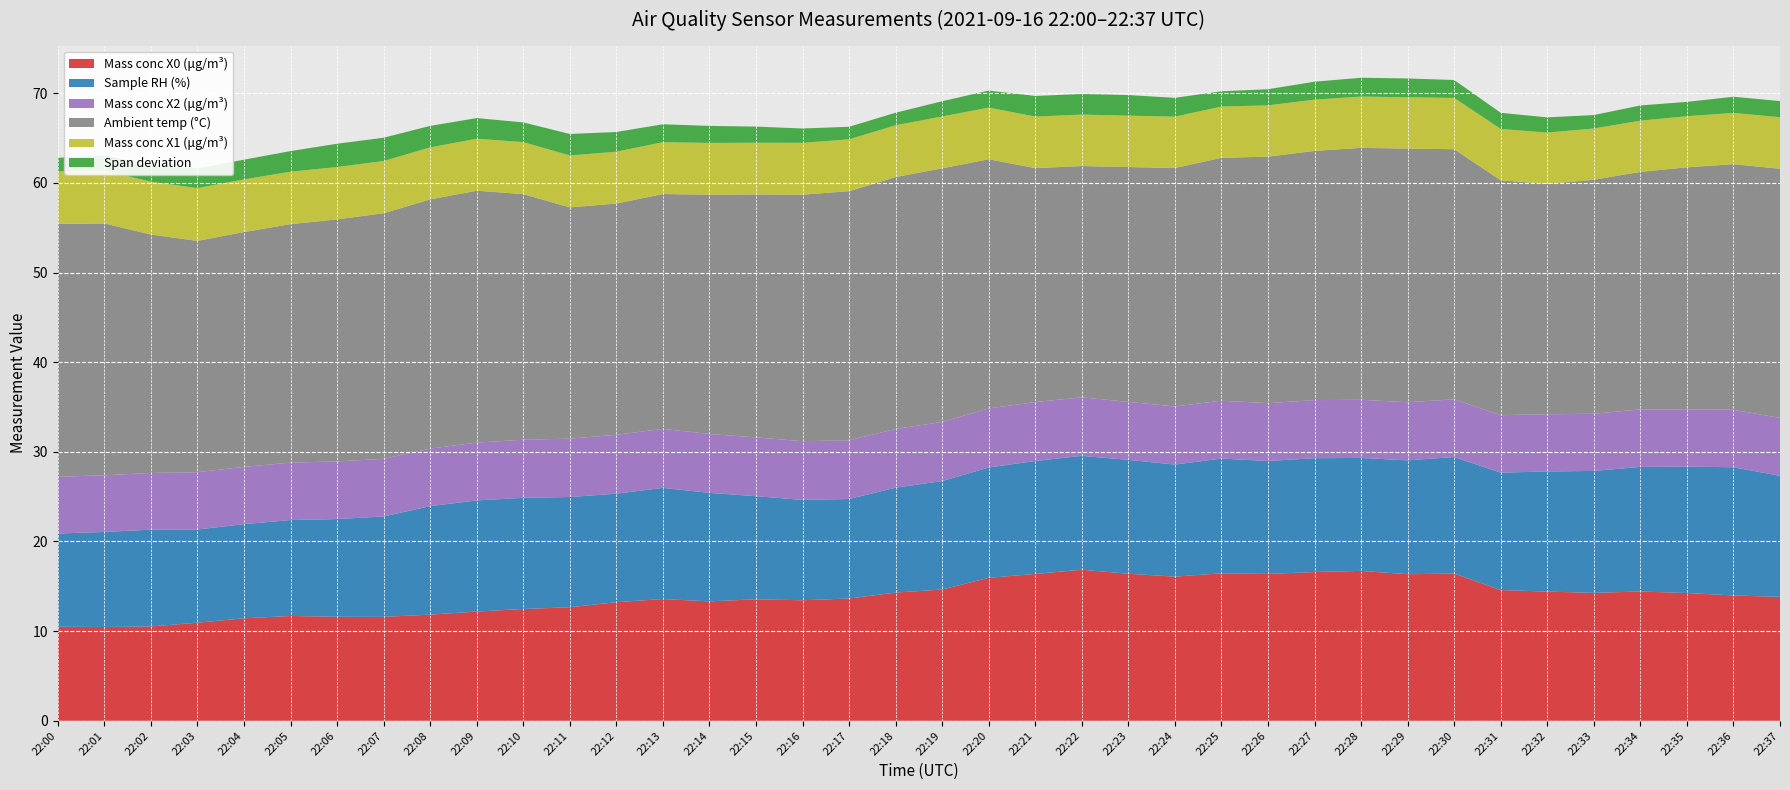

Reading right to left, list all the values displayed in this chart.

Mass conc X0 (μg/m³): 22:37=13.8	22:36=14.0	22:35=14.2	22:34=14.4	22:33=14.3	22:32=14.4	22:31=14.6	22:30=16.4	22:29=16.4	22:28=16.7	22:27=16.6	22:26=16.4	22:25=16.4	22:24=16.1	22:23=16.4	22:22=16.9	22:21=16.4	22:20=15.9	22:19=14.6	22:18=14.3	22:17=13.6	22:16=13.4	22:15=13.6	22:14=13.3	22:13=13.6	22:12=13.2	22:11=12.7	22:10=12.5	22:09=12.2	22:08=11.8	22:07=11.6	22:06=11.6	22:05=11.7	22:04=11.4	22:03=10.9	22:02=10.5	22:01=10.5	22:00=10.5
Sample RH (%): 22:37=13.5	22:36=14.3	22:35=14.1	22:34=13.9	22:33=13.6	22:32=13.4	22:31=13.1	22:30=13.0	22:29=12.7	22:28=12.6	22:27=12.7	22:26=12.6	22:25=12.8	22:24=12.5	22:23=12.7	22:22=12.7	22:21=12.6	22:20=12.3	22:19=12.1	22:18=11.7	22:17=11.1	22:16=11.2	22:15=11.5	22:14=12.1	22:13=12.4	22:12=12.1	22:11=12.3	22:10=12.4	22:09=12.4	22:08=12.1	22:07=11.2	22:06=10.9	22:05=10.7	22:04=10.5	22:03=10.4	22:02=10.8	22:01=10.6	22:00=10.4
Mass conc X2 (μg/m³): 22:37=6.5	22:36=6.4	22:35=6.4	22:34=6.4	22:33=6.4	22:32=6.4	22:31=6.4	22:30=6.4	22:29=6.5	22:28=6.5	22:27=6.5	22:26=6.5	22:25=6.5	22:24=6.5	22:23=6.5	22:22=6.5	22:21=6.6	22:20=6.6	22:19=6.6	22:18=6.5	22:17=6.5	22:16=6.5	22:15=6.6	22:14=6.6	22:13=6.6	22:12=6.6	22:11=6.5	22:10=6.5	22:09=6.5	22:08=6.4	22:07=6.4	22:06=6.4	22:05=6.4	22:04=6.4	22:03=6.4	22:02=6.3	22:01=6.3	22:00=6.3
Ambient temp (°C): 22:37=27.8	22:36=27.4	22:35=27.0	22:34=26.5	22:33=26.1	22:32=25.7	22:31=26.2	22:30=27.9	22:29=28.3	22:28=28.1	22:27=27.8	22:26=27.5	22:25=27.1	22:24=26.6	22:23=26.2	22:22=25.8	22:21=26.1	22:20=27.8	22:19=28.3	22:18=28.1	22:17=27.8	22:16=27.5	22:15=27.1	22:14=26.7	22:13=26.2	22:12=25.8	22:11=25.8	22:10=27.4	22:09=28.1	22:08=27.8	22:07=27.4	22:06=27.0	22:05=26.6	22:04=26.2	22:03=25.8	22:02=26.6	22:01=28.1	22:00=28.2
Mass conc X1 (μg/m³): 22:37=5.8	22:36=5.7	22:35=5.7	22:34=5.7	22:33=5.7	22:32=5.7	22:31=5.7	22:30=5.7	22:29=5.7	22:28=5.7	22:27=5.7	22:26=5.7	22:25=5.7	22:24=5.7	22:23=5.7	22:22=5.7	22:21=5.8	22:20=5.8	22:19=5.8	22:18=5.8	22:17=5.8	22:16=5.8	22:15=5.8	22:14=5.8	22:13=5.8	22:12=5.8	22:11=5.8	22:10=5.8	22:09=5.8	22:08=5.8	22:07=5.8	22:06=5.8	22:05=5.8	22:04=5.9	22:03=5.9	22:02=5.9	22:01=5.9	22:00=5.9
Span deviation: 22:37=1.8	22:36=1.8	22:35=1.6	22:34=1.7	22:33=1.5	22:32=1.7	22:31=1.8	22:30=2.0	22:29=2.1	22:28=2.1	22:27=2.0	22:26=1.8	22:25=1.7	22:24=2.1	22:23=2.3	22:22=2.3	22:21=2.3	22:20=1.9	22:19=1.7	22:18=1.4	22:17=1.4	22:16=1.6	22:15=1.8	22:14=1.9	22:13=2.0	22:12=2.2	22:11=2.4	22:10=2.2	22:09=2.3	22:08=2.4	22:07=2.6	22:06=2.6	22:05=2.3	22:04=2.2	22:03=2.2	22:02=1.9	22:01=1.7	22:00=1.5